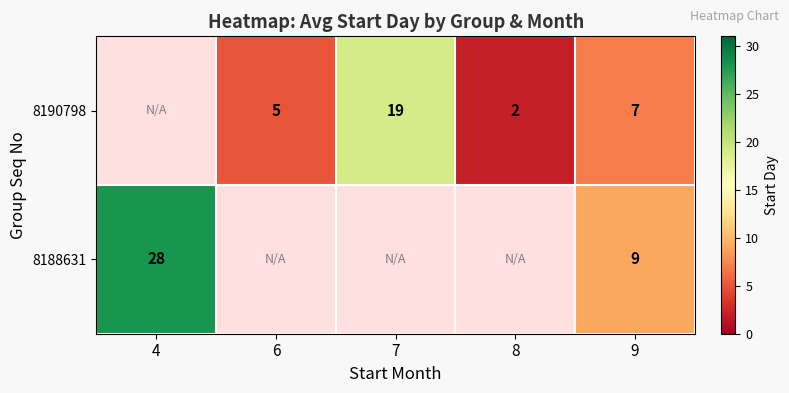

Is the value of 8188631 at 9 greater than the value of 8190798 at 7?

No